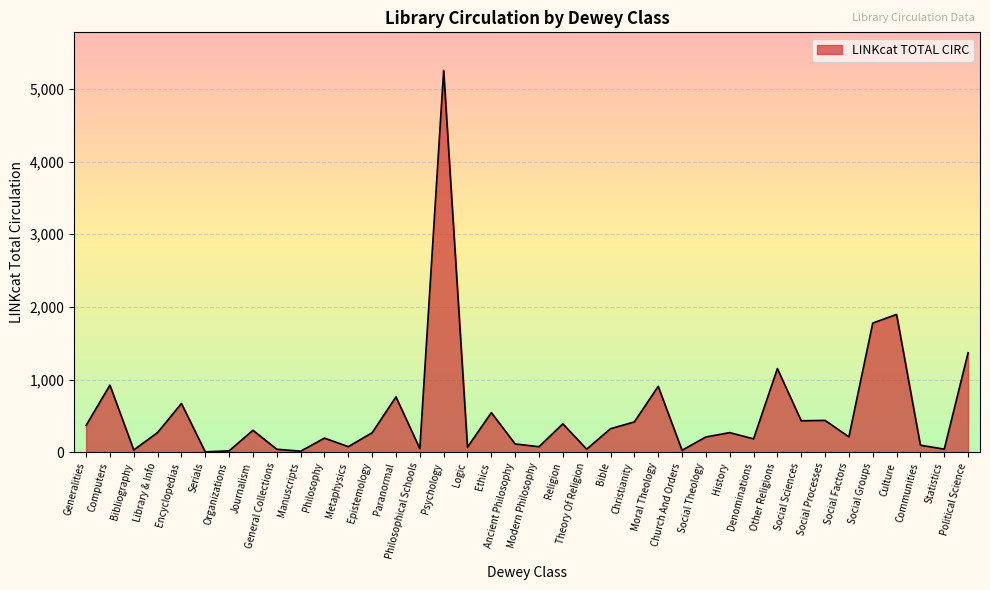

Which has a higher value, Social Theology or Culture?

Culture